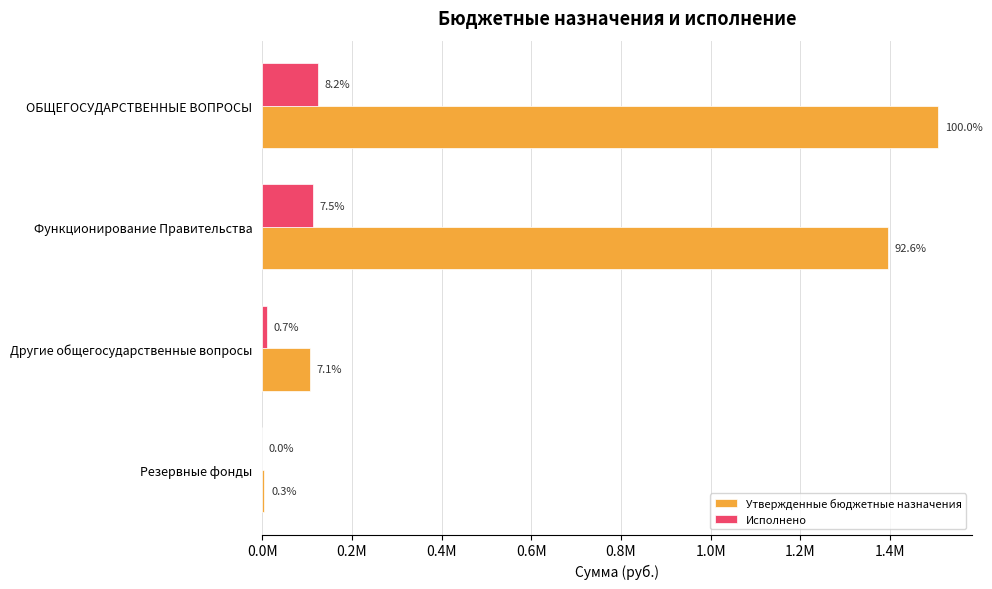

What are all the series names shown in the legend?

Утвержденные бюджетные назначения, Исполнено